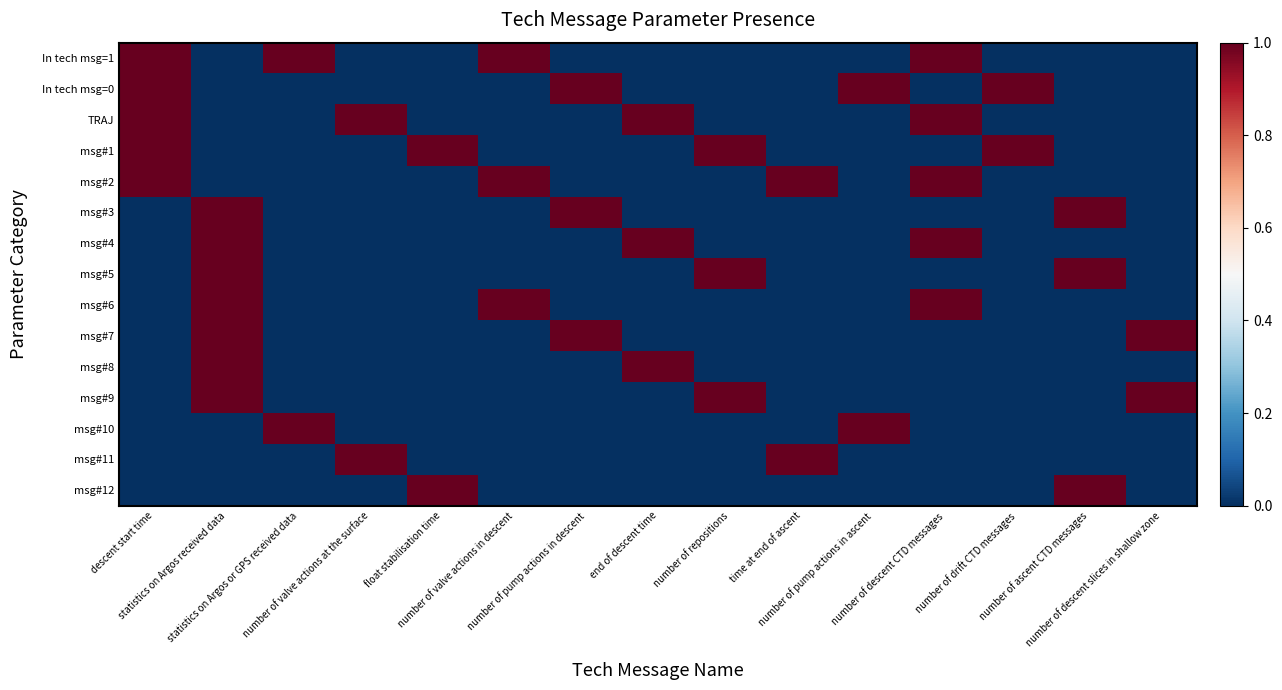

Between number of repositions and descent start time, which is larger?

descent start time